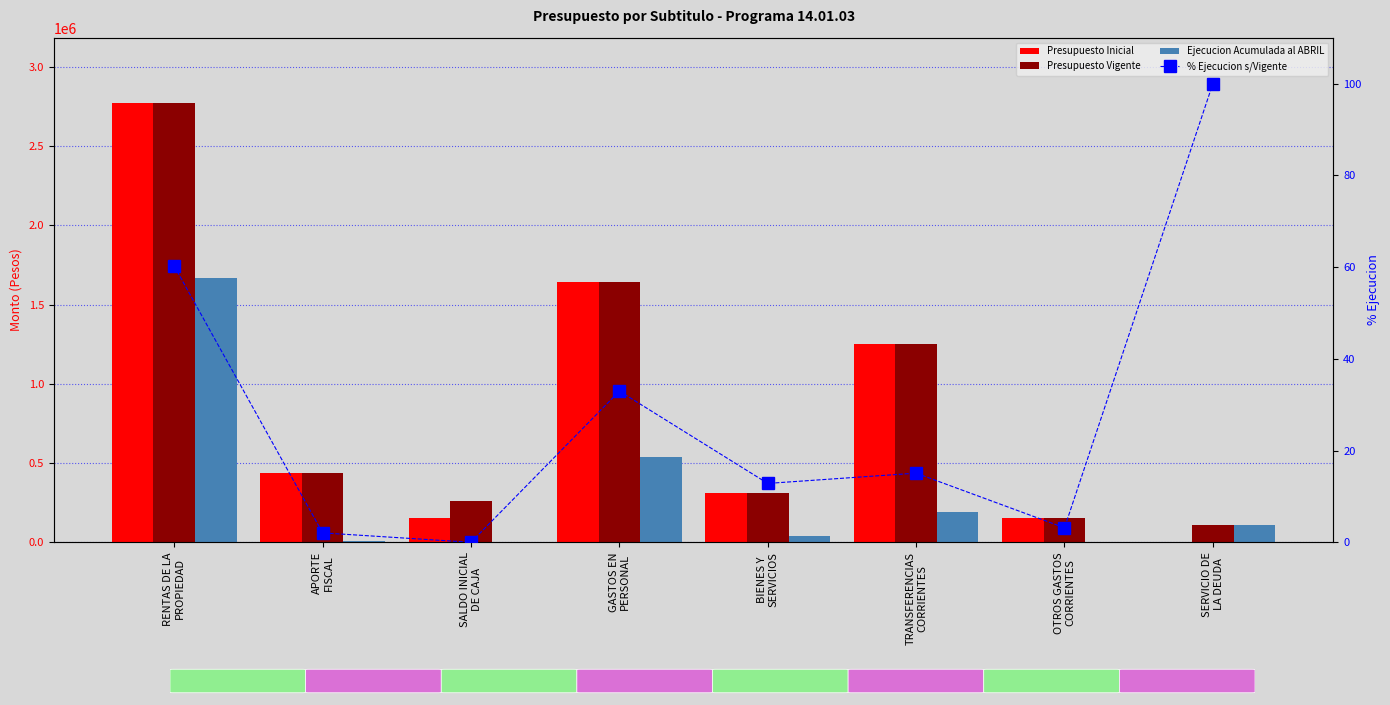

What is the sum of all Ejecucion Acumulada al ABRIL values?

2558628.0